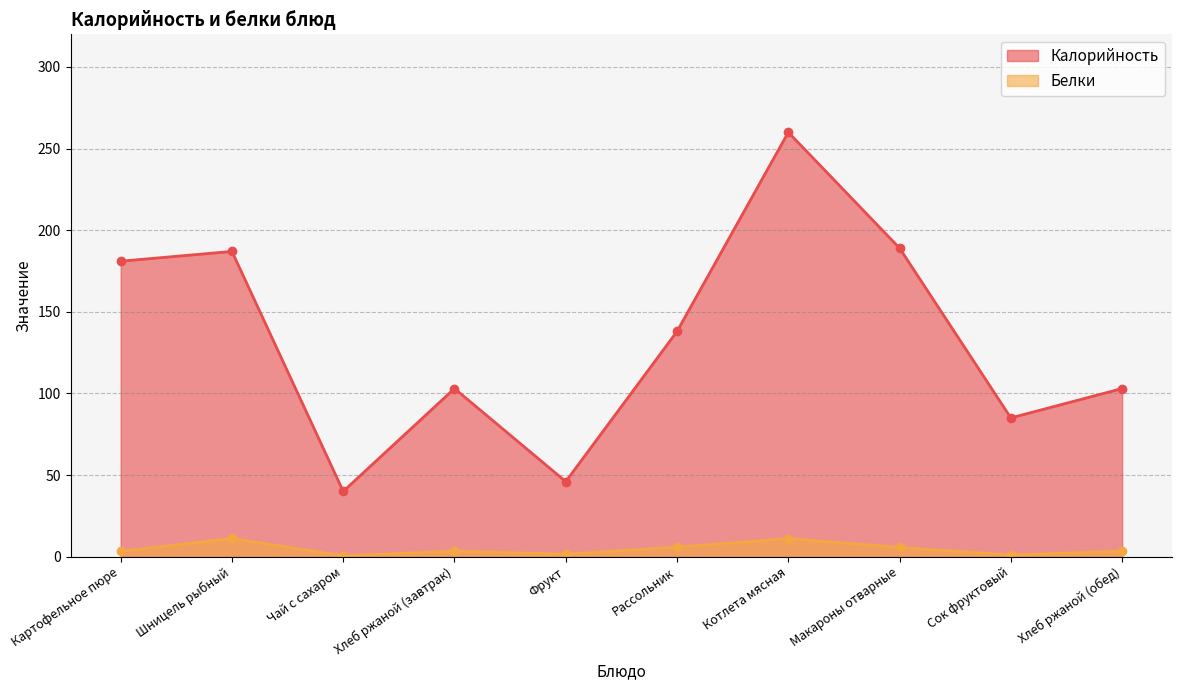

True or false: Калорийность and Белки intersect in this chart.

False